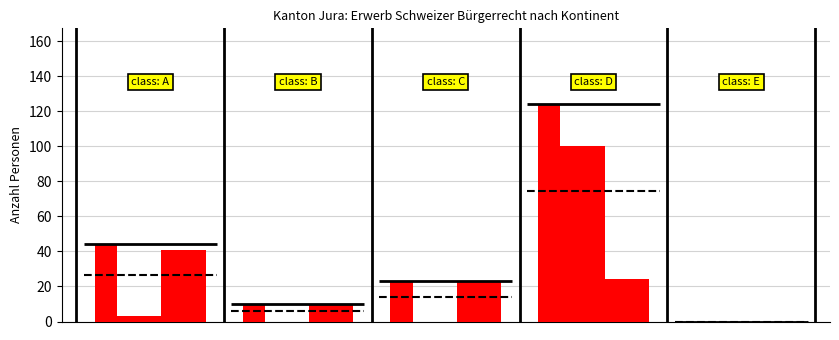

What is the value of the Einbürg. FZA bar at the 1st from the left?

3